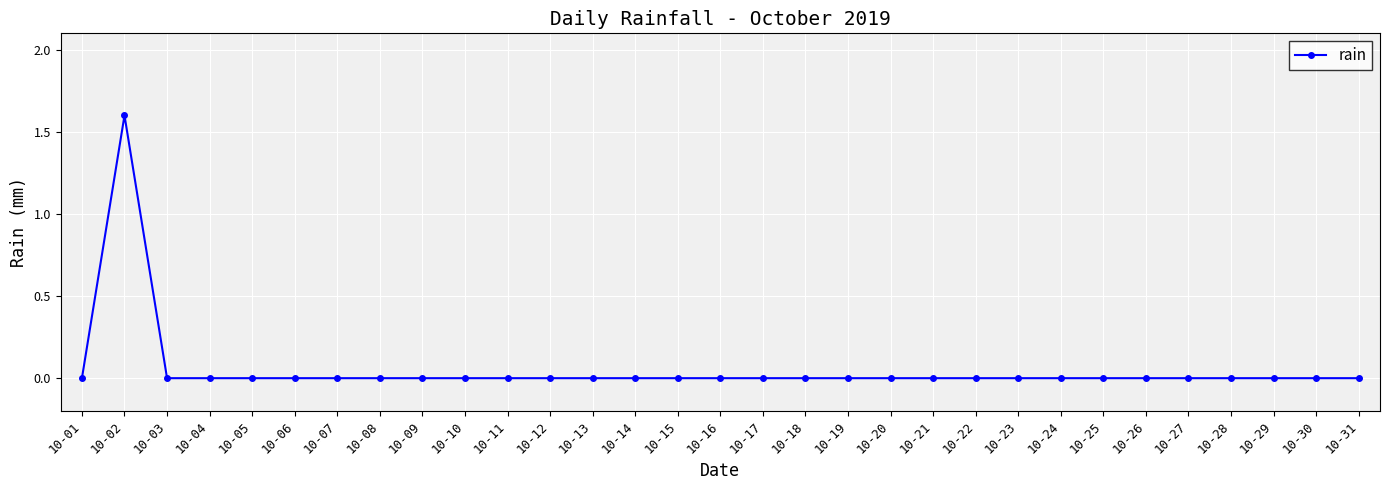

Does the chart have visible grid lines?

Yes